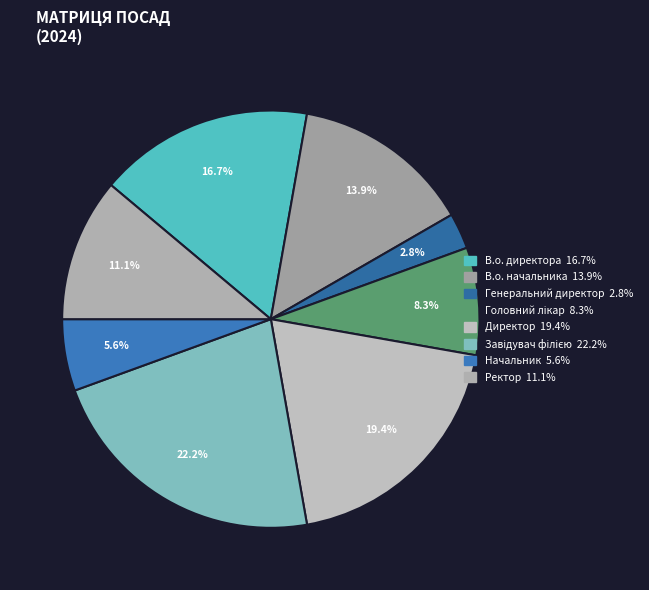

Which has a higher value, Начальник or В.о. директора?

В.о. директора